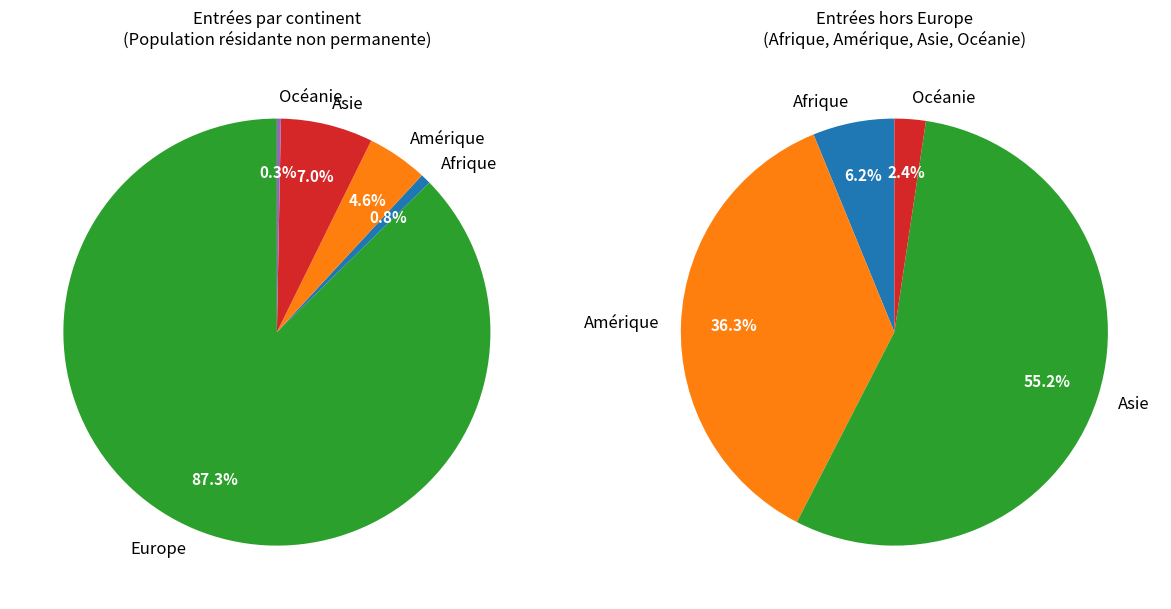

To the nearest percent, what is the difference between the Asie and Amérique slice percentages?

2%